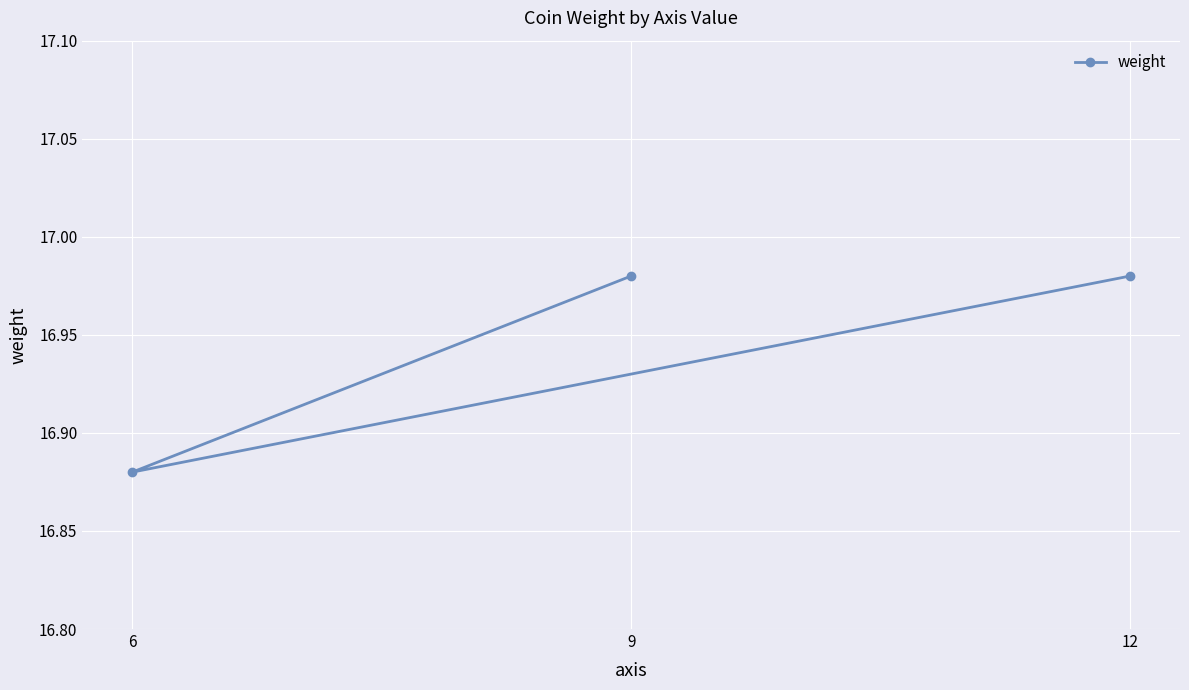

What is the change in value from 6 to 9?

+0.1